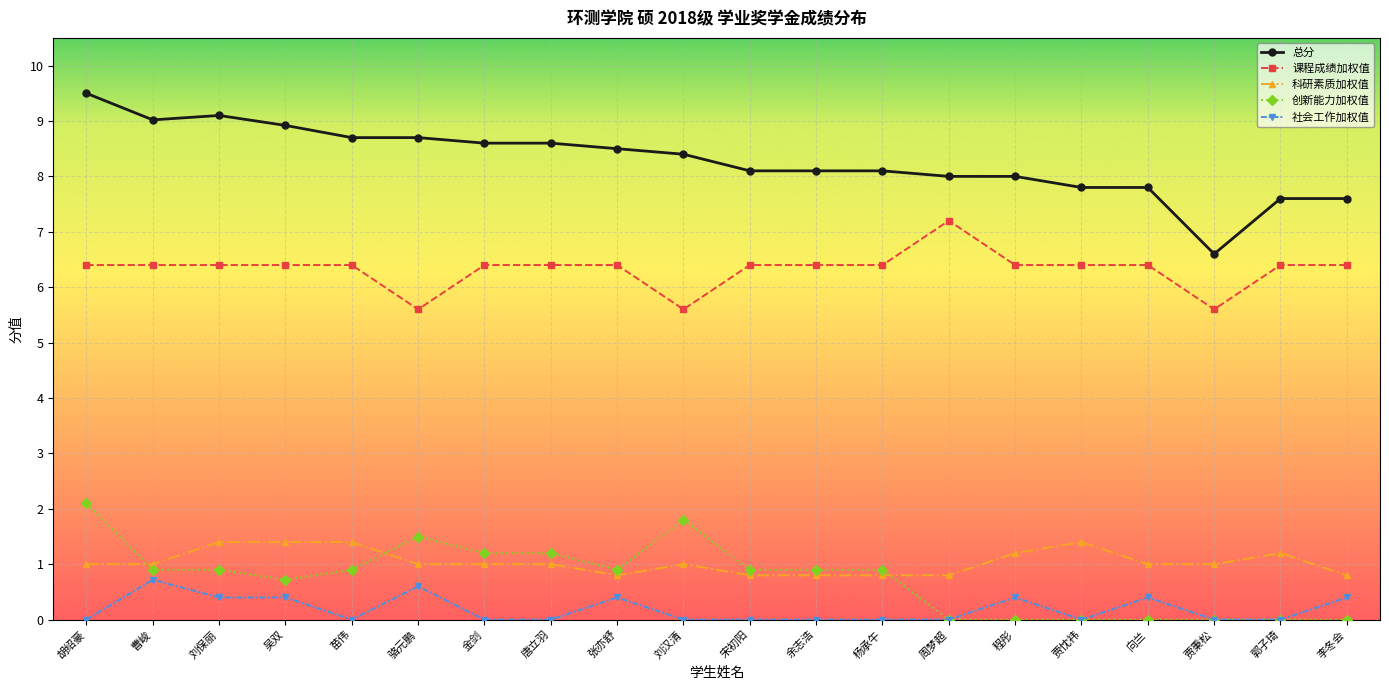

Is it true that 课程成绩加权值 equals 6.4 at 郭子琦?

True